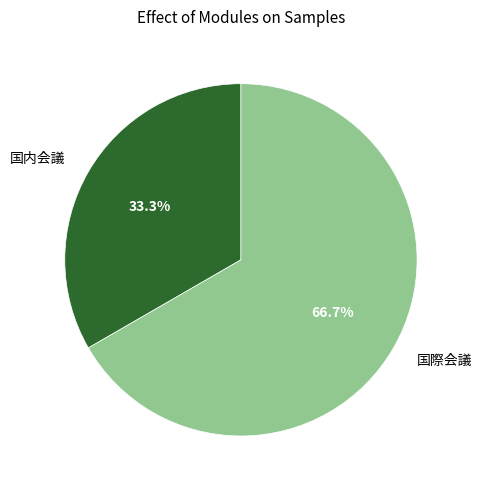

What percentage is NOT represented by 国内会議?

66.7%